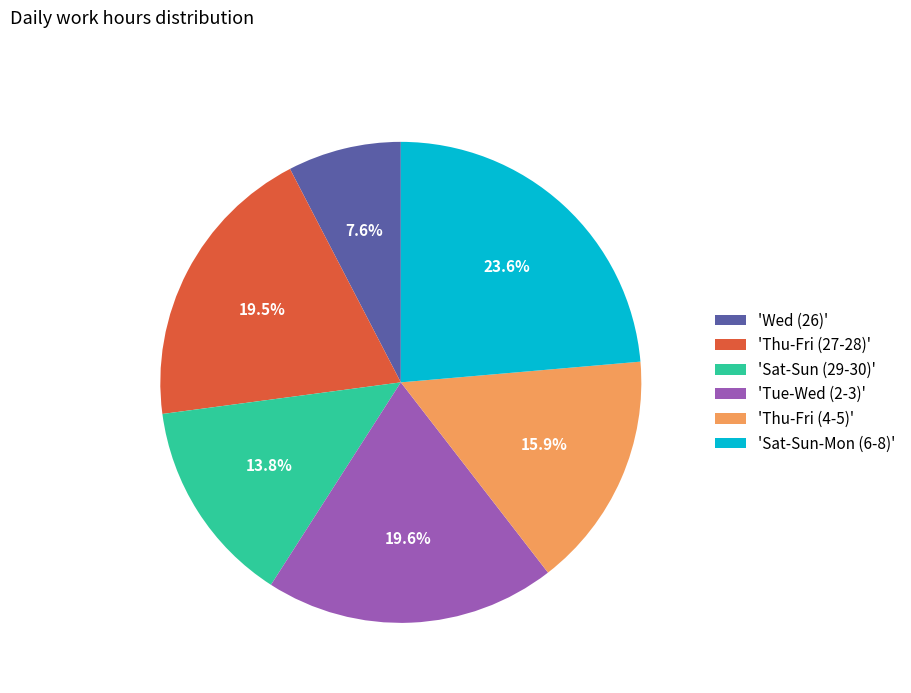

Do 'Thu-Fri (27-28)' and 'Sat-Sun (29-30)' together represent more than half of the pie?

No